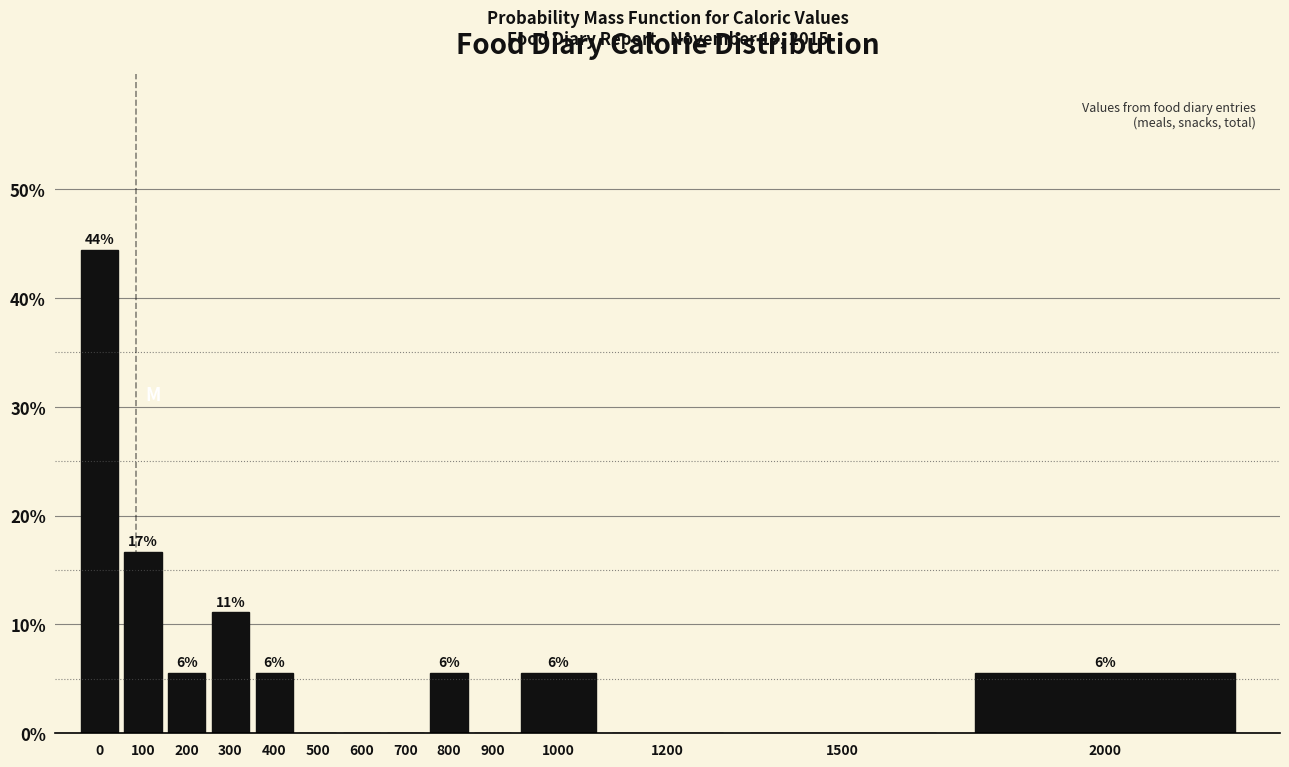

Are the bars horizontal?

No